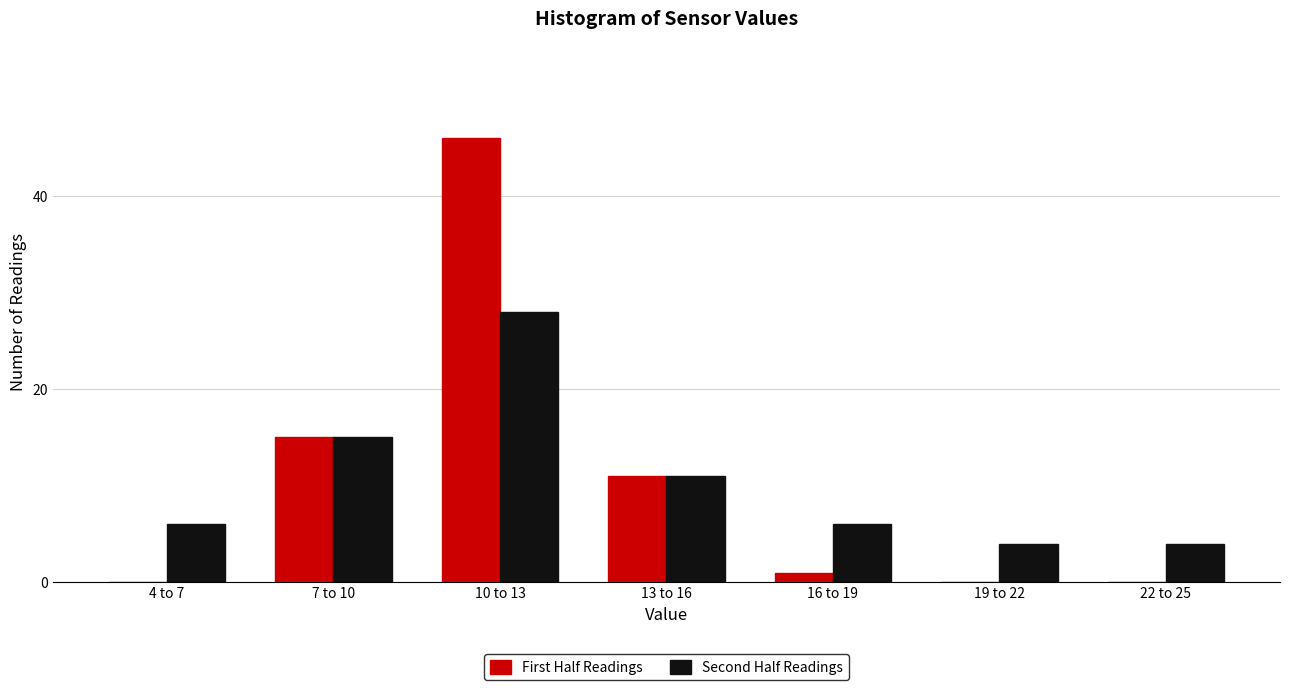

Reading left to right, transcribe all the data shown in this chart.

First Half Readings: 4 to 7=0	7 to 10=15	10 to 13=46	13 to 16=11	16 to 19=1	19 to 22=0	22 to 25=0
Second Half Readings: 4 to 7=6	7 to 10=15	10 to 13=28	13 to 16=11	16 to 19=6	19 to 22=4	22 to 25=4